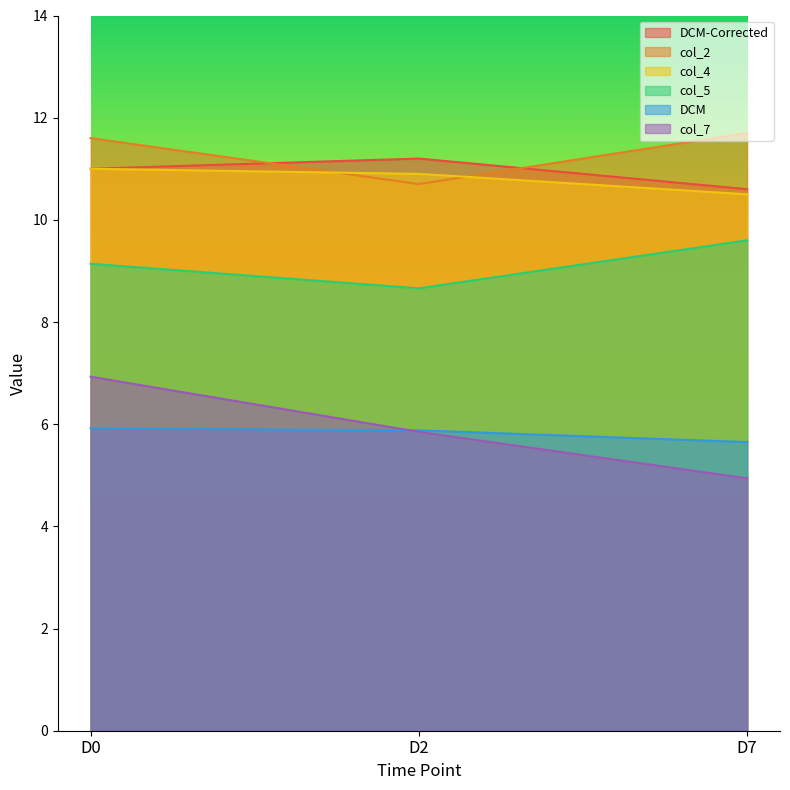

What is the difference between the col_4 values at D2 and D0?

0.1